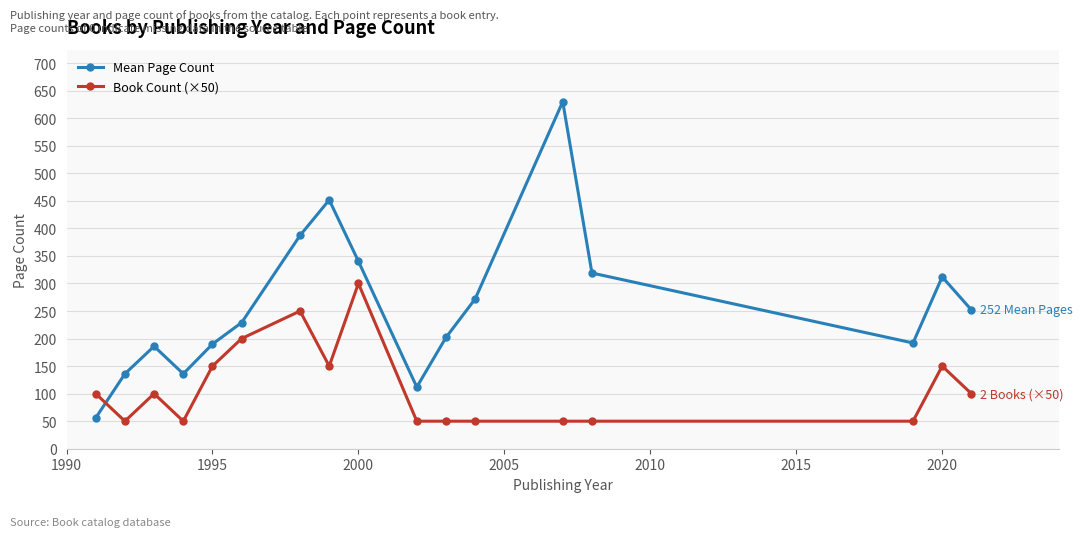

What is the greatest value displayed?

630.0